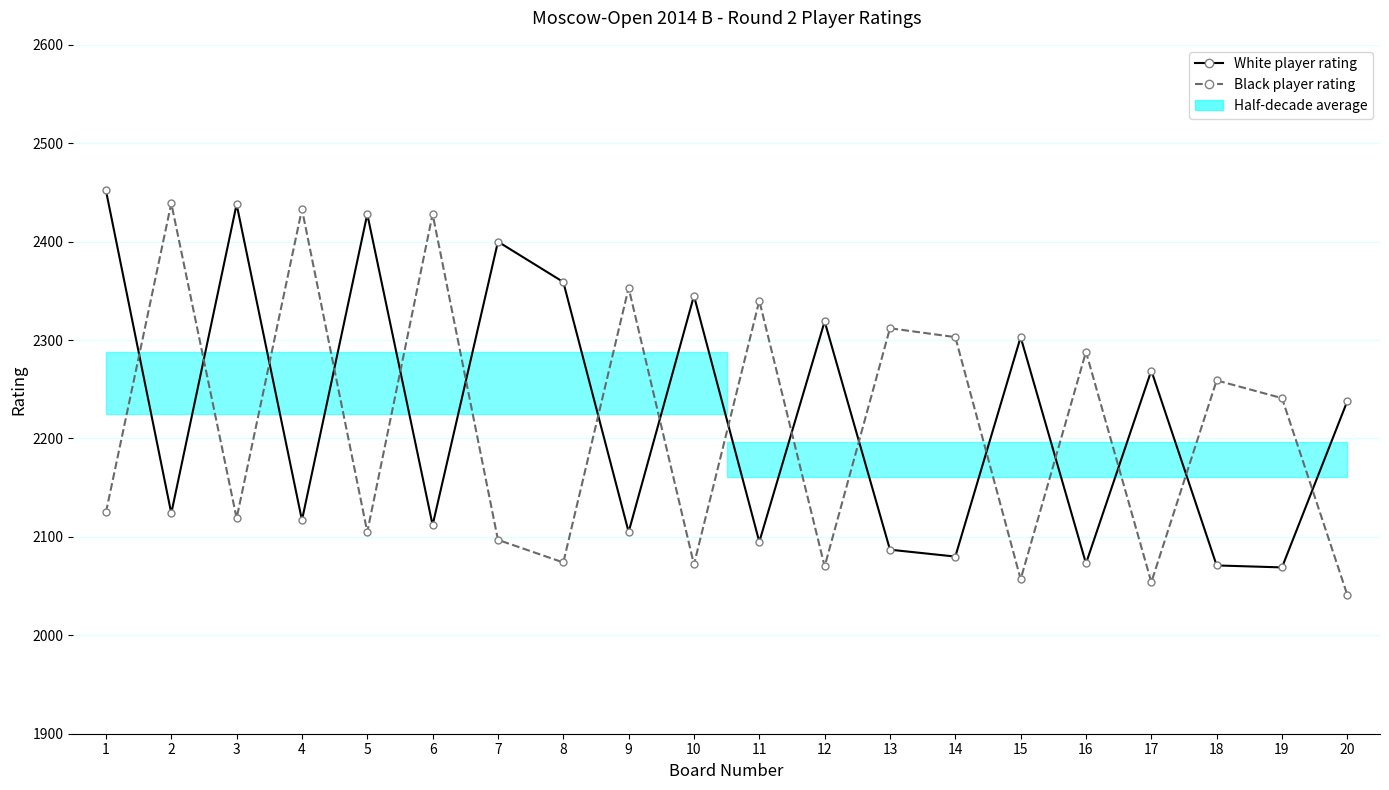

List the labels in order of Black player rating value, largest first.

2, 4, 6, 9, 11, 13, 14, 16, 18, 19, 1, 3, 5, 7, 8, 10, 12, 15, 17, 20